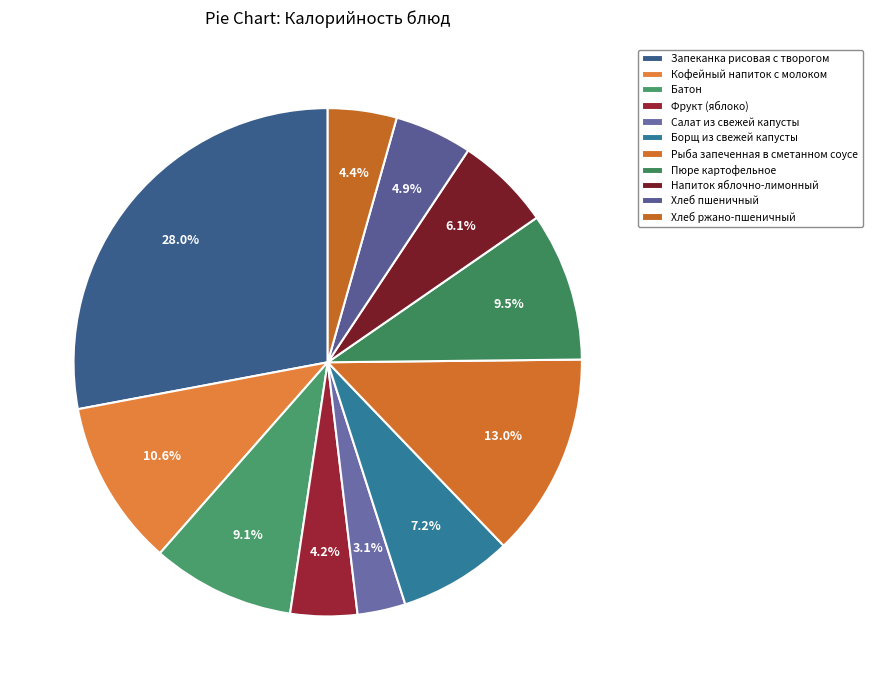

To the nearest percent, what is the difference between the largest and smallest slice percentages?

25%